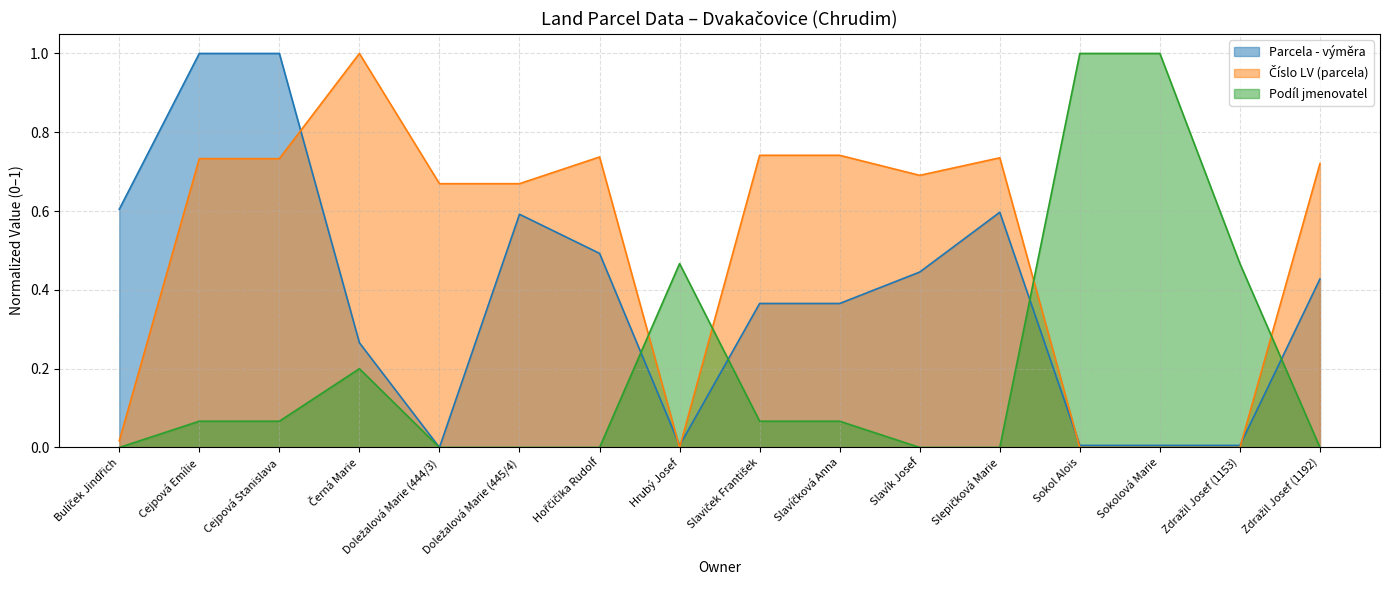

Read the Číslo LV (parcela) value at Zdražil Josef (1192).

0.7